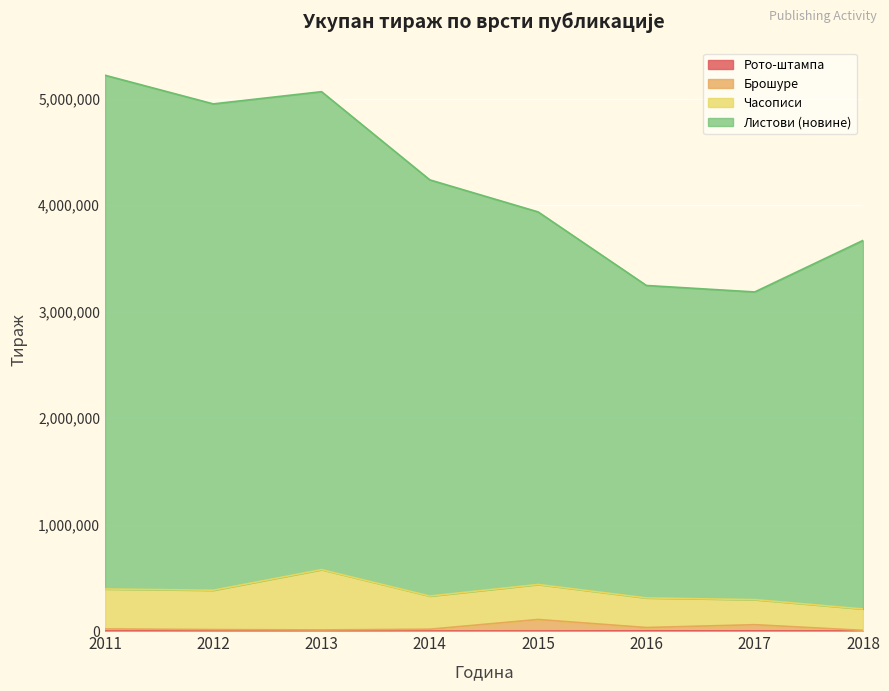

True or false: Брошуре has more than 1 interior local peaks.

True